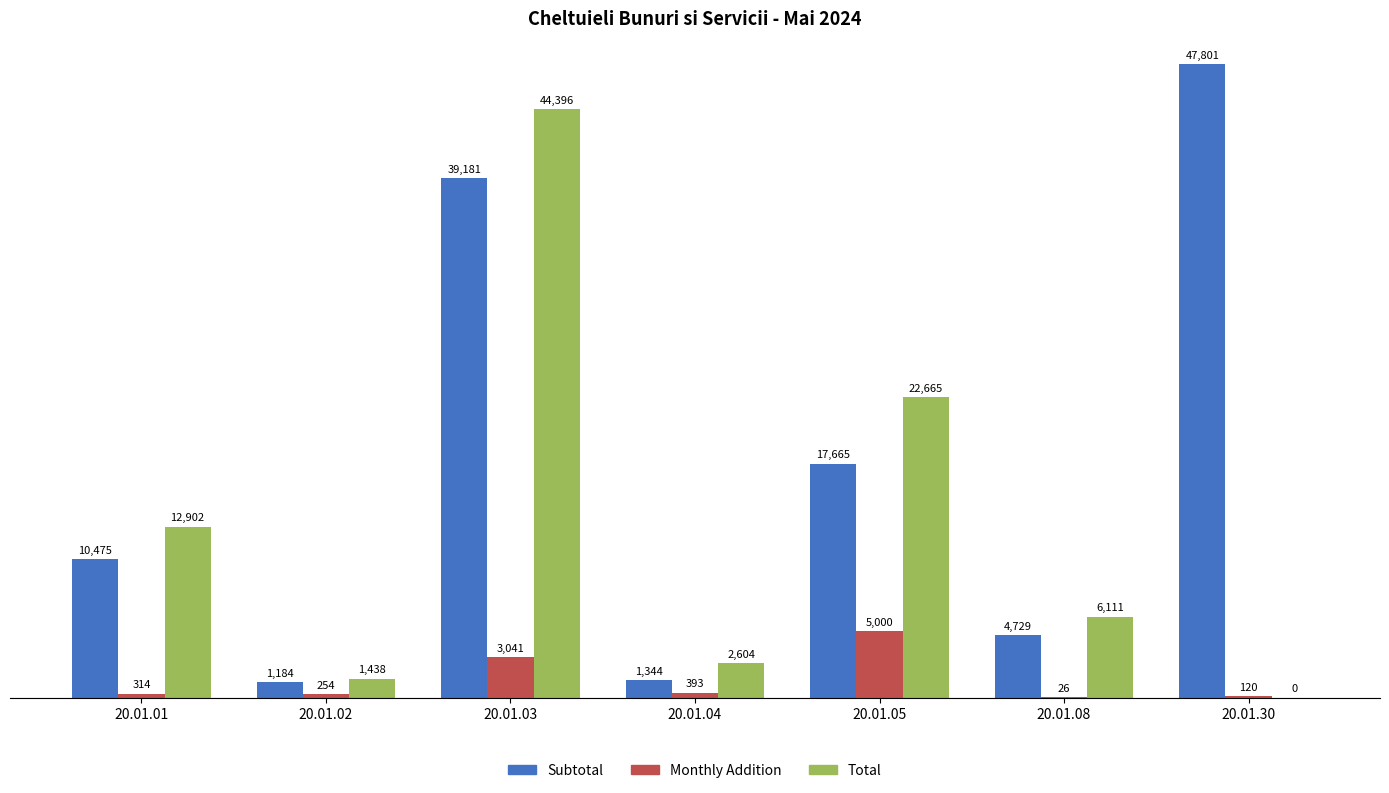

True or false: Subtotal has a value of 16379.5 at 20.01.01.

False